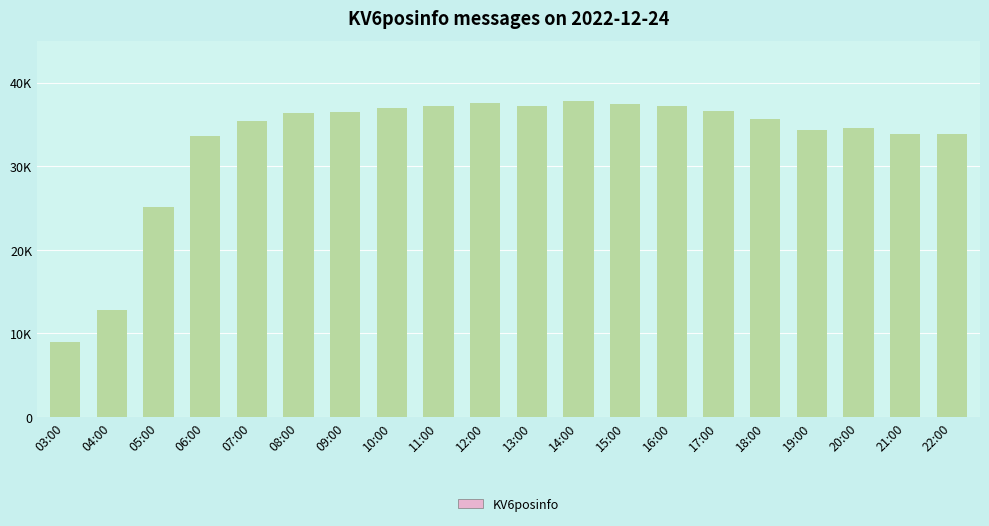

Does the chart contain any negative values?

No